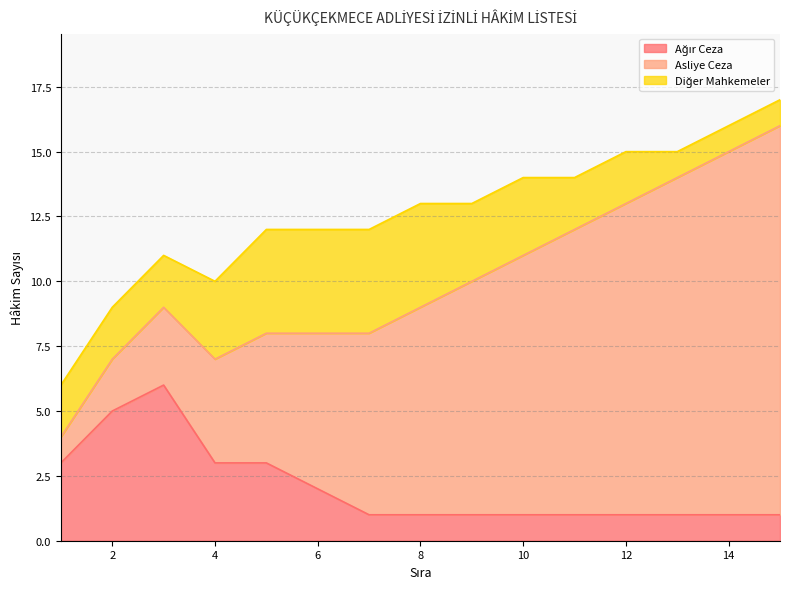

What is the total value across all series at Row 1?

6